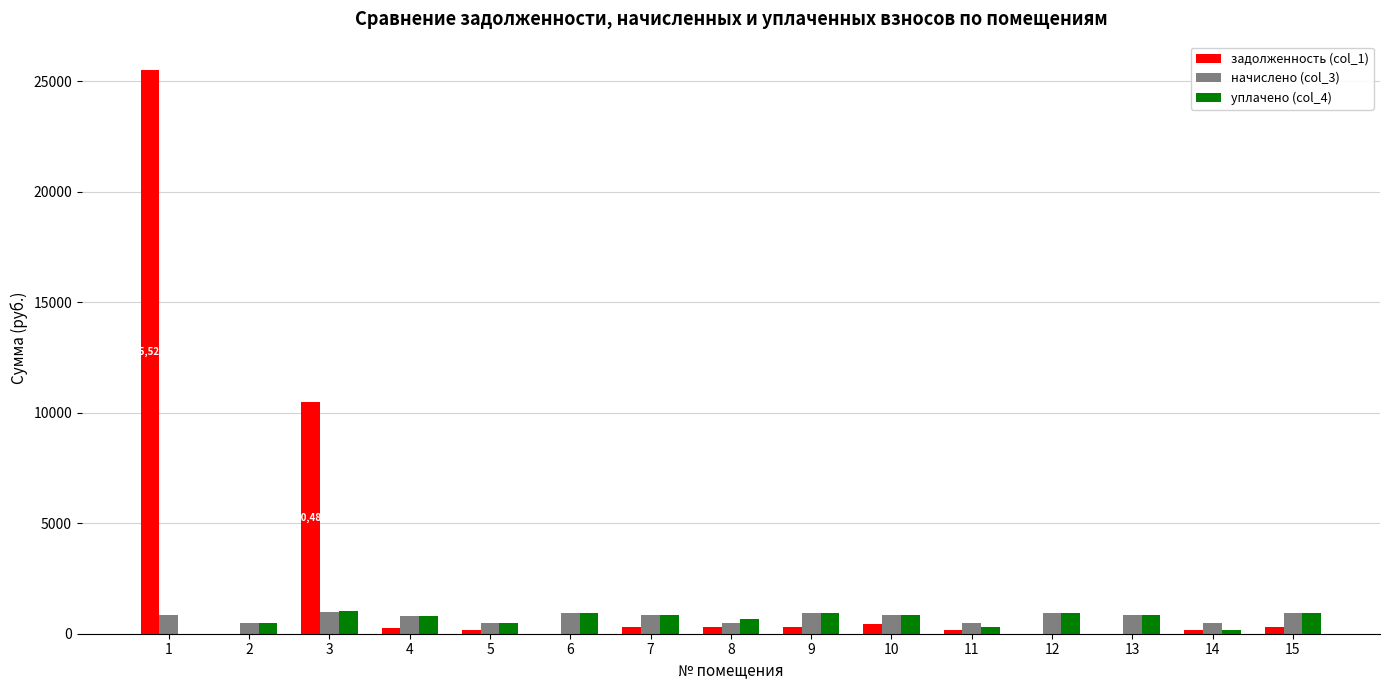

What is the sum of all начислено (col_3) values?

11414.6